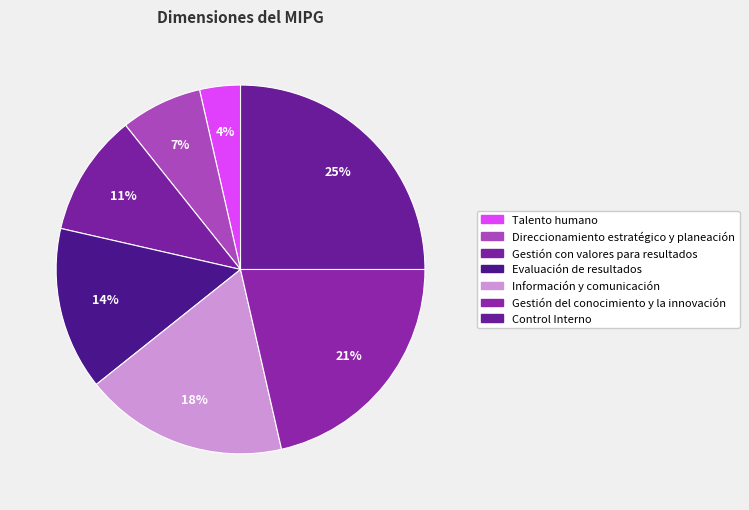

What percentage do Gestión con valores para resultados and Evaluación de resultados together represent?

25.0%